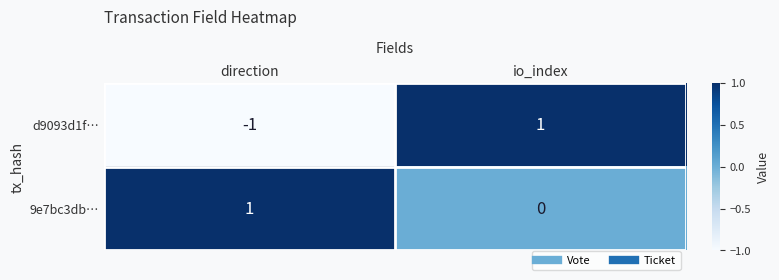

Is the value of d9093d1f… at direction greater than the value of 9e7bc3db… at direction?

No